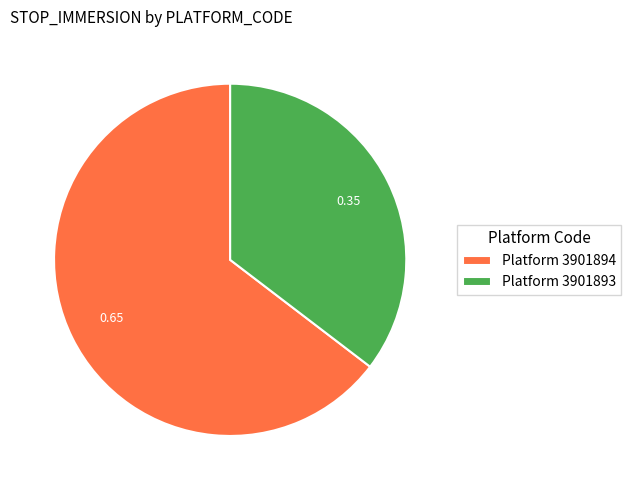

Do Platform 3901894 and Platform 3901893 together represent more than half of the pie?

Yes